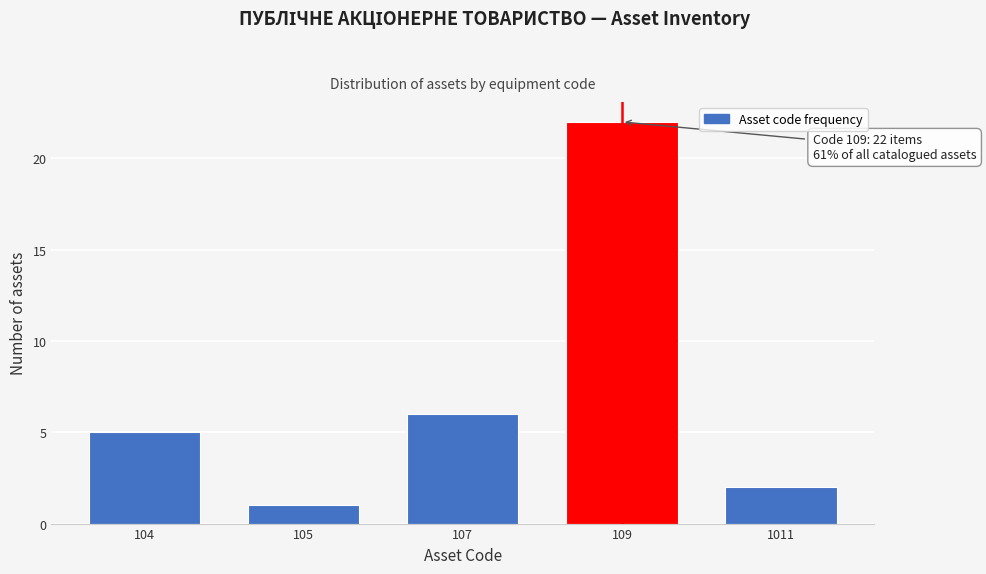

Reading left to right, extract all data points from this chart.

104=5	105=1	107=6	109=22	1011=2